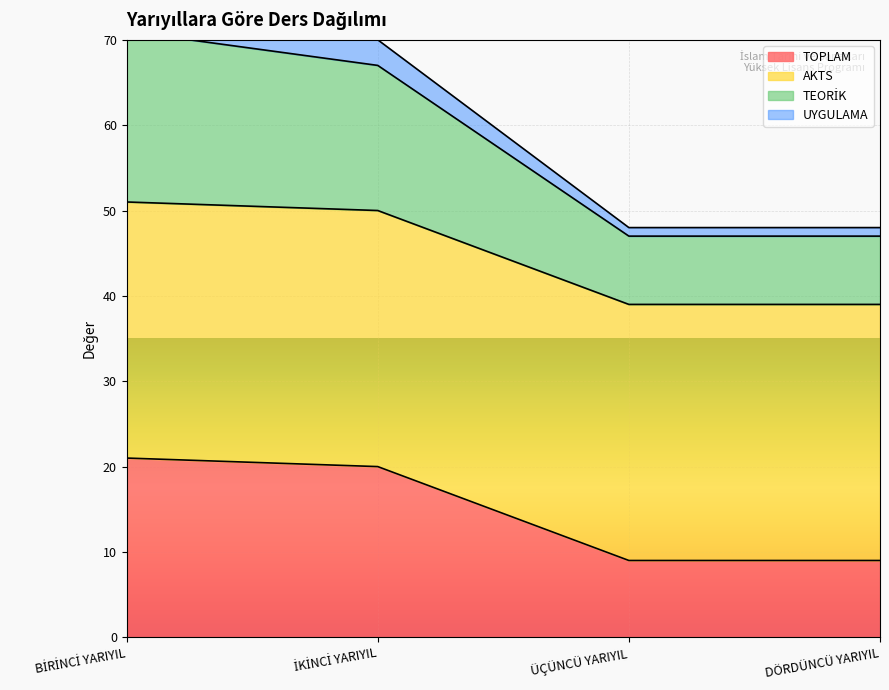

What is the label of the 4th point from the right?

BİRİNCİ YARIYIL